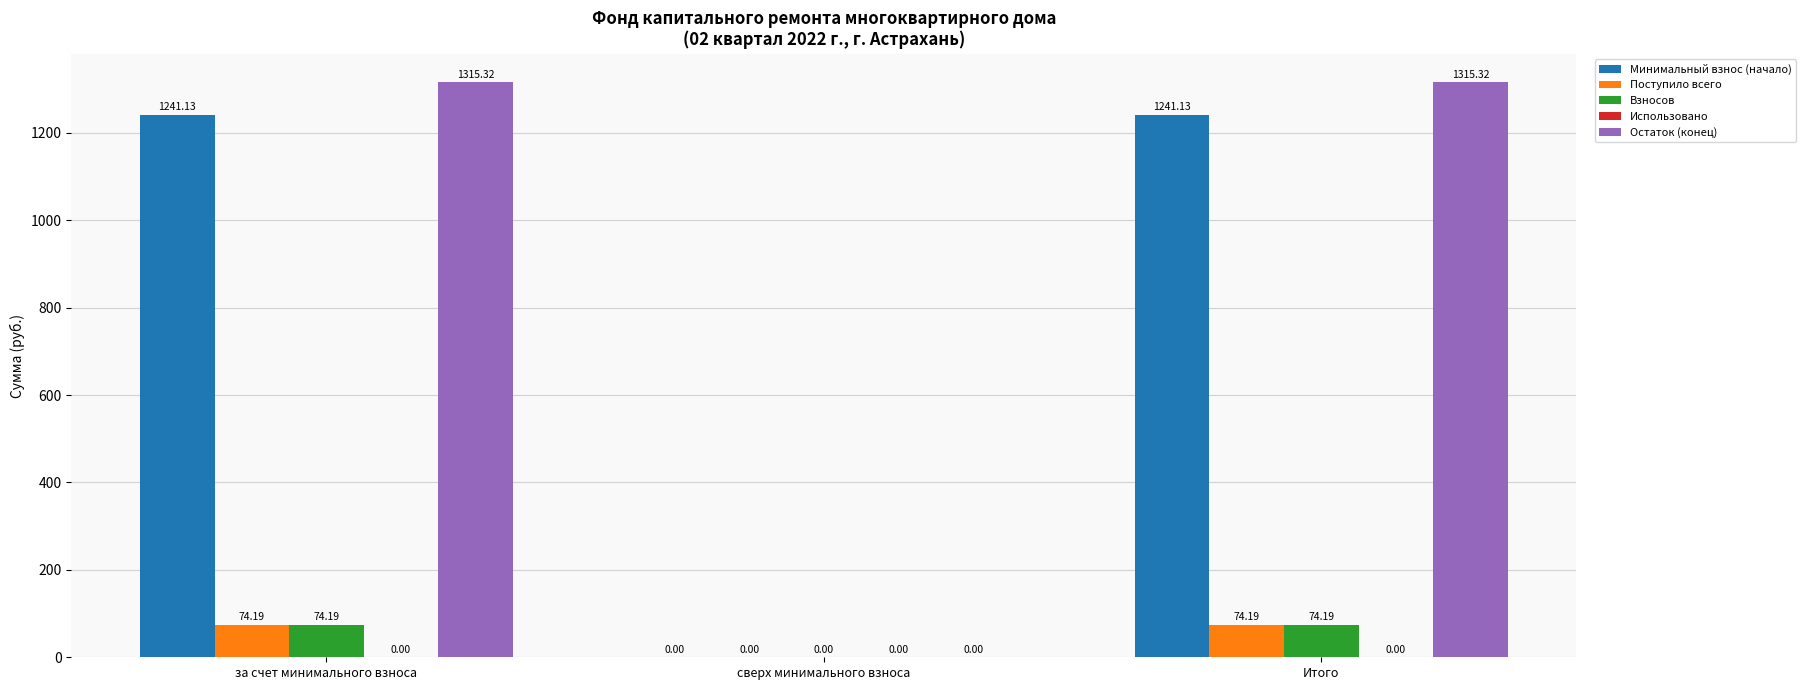

What is the sum of the Взносов values at за счет минимального взноса and Итого?

148.4